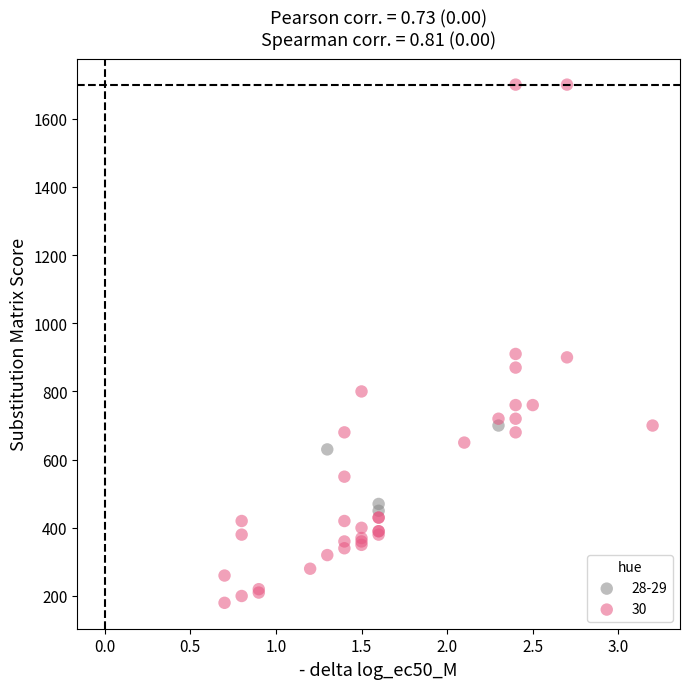

Which series reaches the maximum Y coordinate?

30